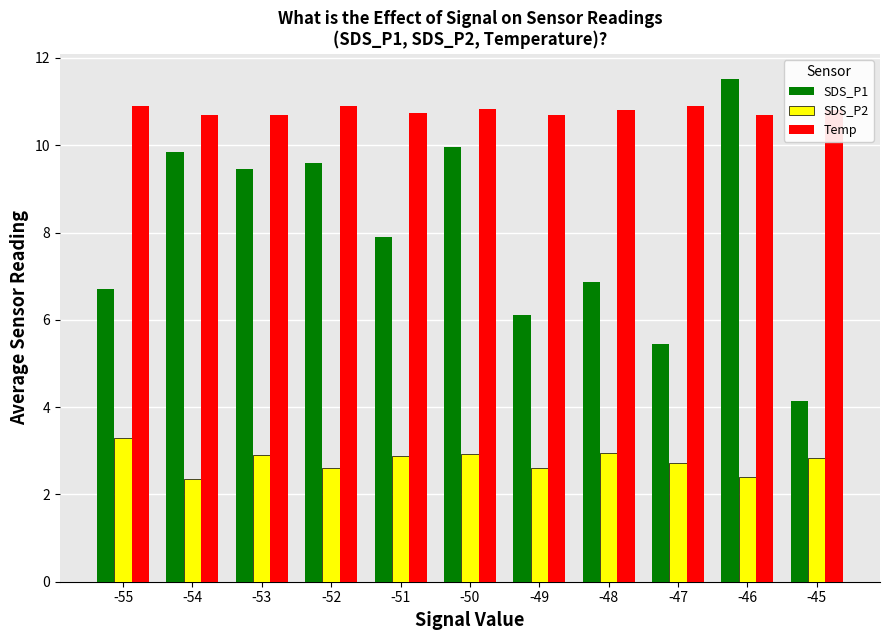

Are the bars grouped side by side (vs. stacked)?

Yes